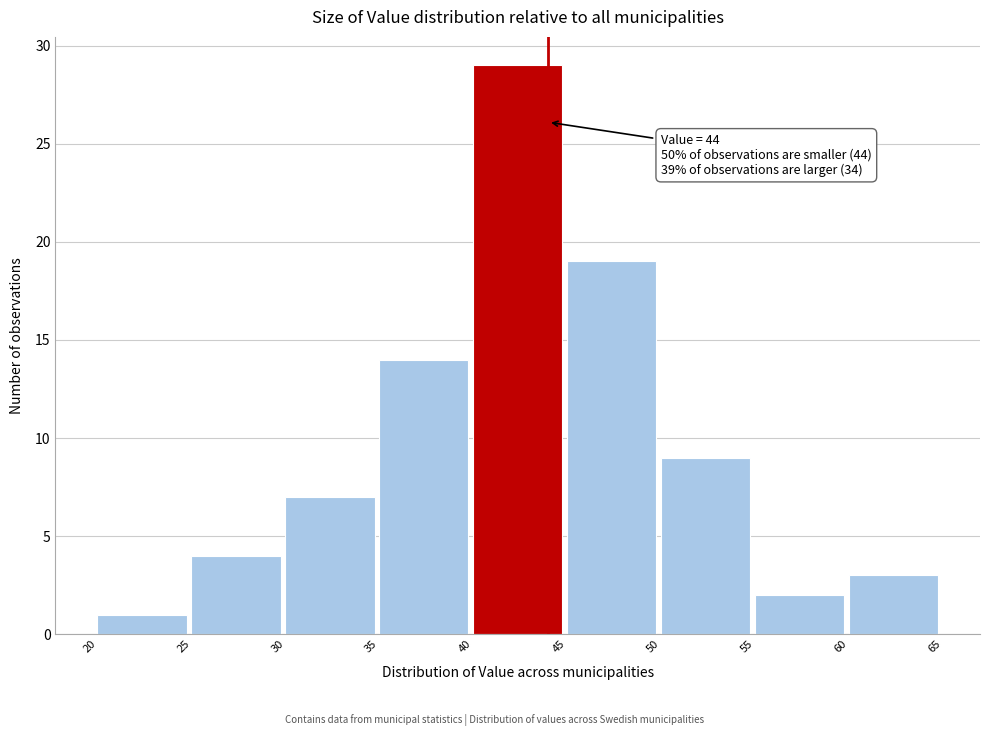

Which range on the x-axis has the tallest bar?

40 to 45